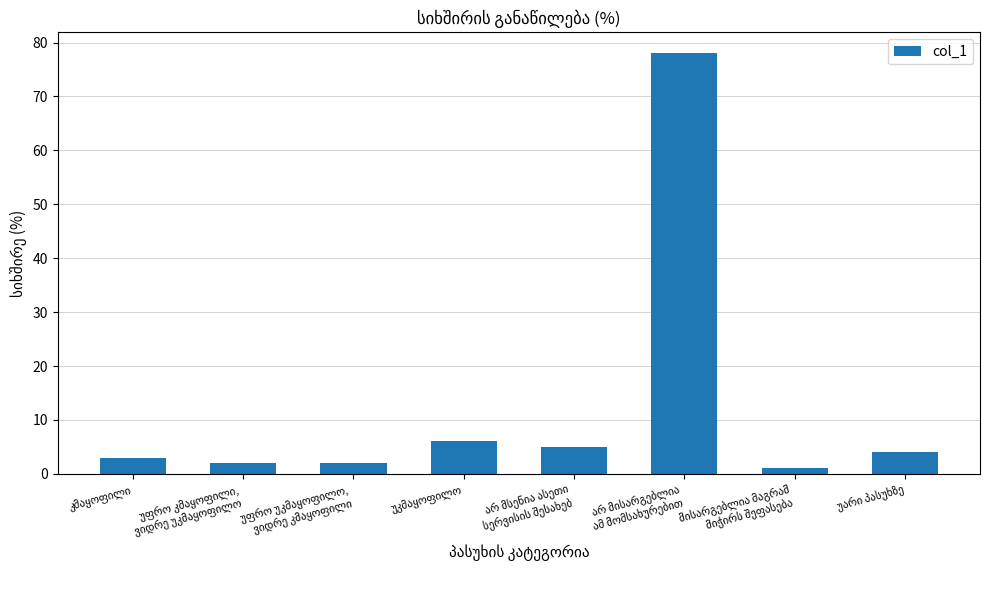

What is the sum of all values?

101